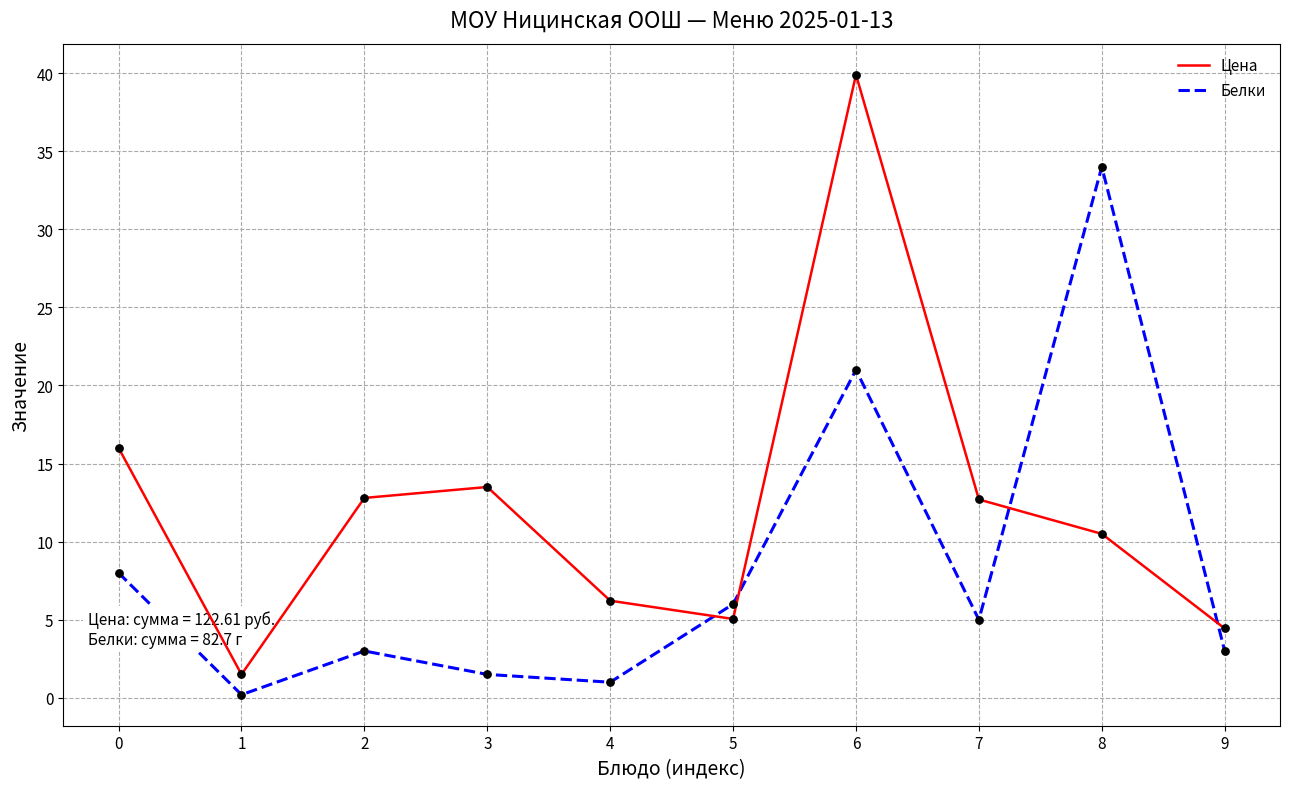

What are all the series names shown in the legend?

Цена, Белки